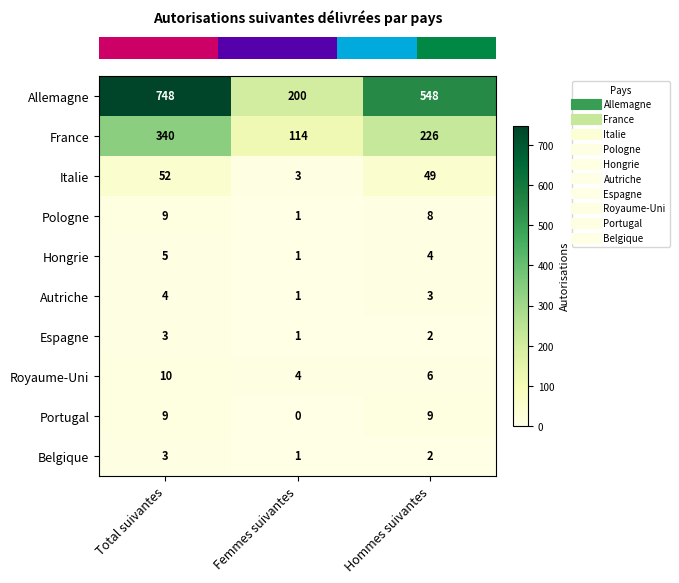

Rank the categories by Pologne value from highest to lowest.

Total suivantes, Hommes suivantes, Femmes suivantes